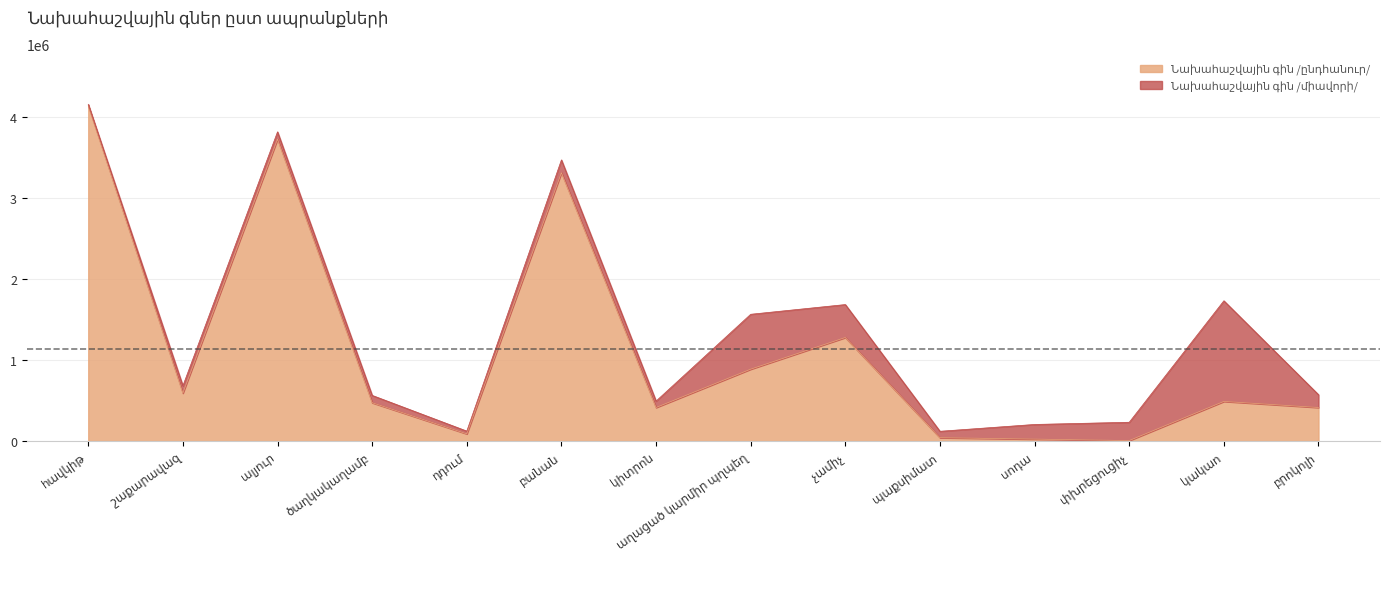

What is the label of the 2nd point from the left?

շաքարավազ